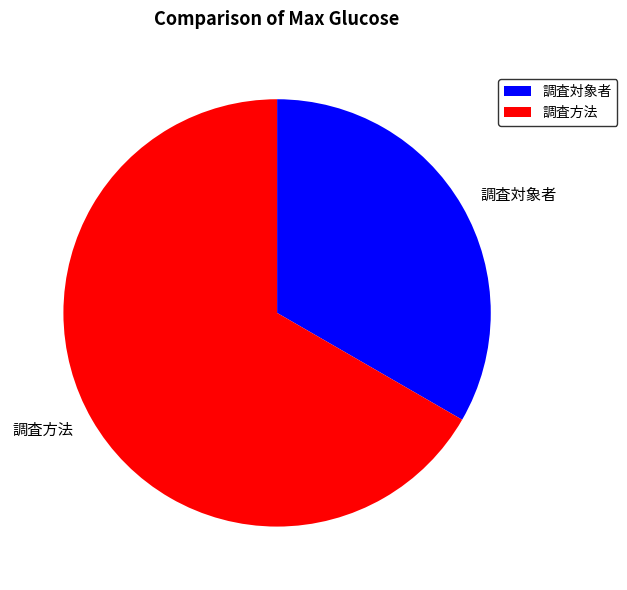

Which category has the biggest portion of the pie?

調査方法